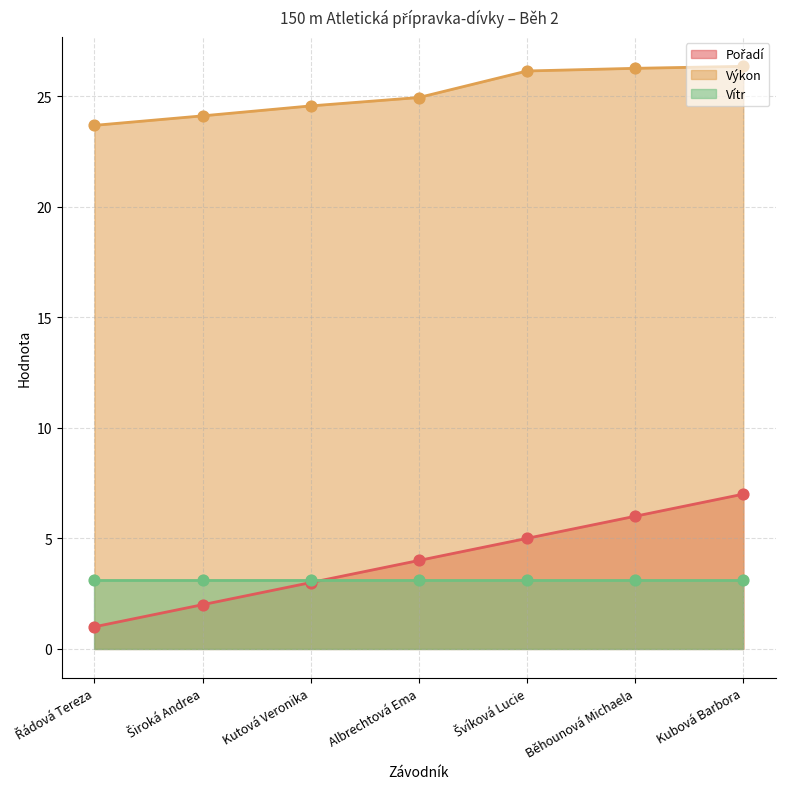

Is the value of Výkon at Řádová Tereza greater than the value of Pořadí at Kutová Veronika?

Yes